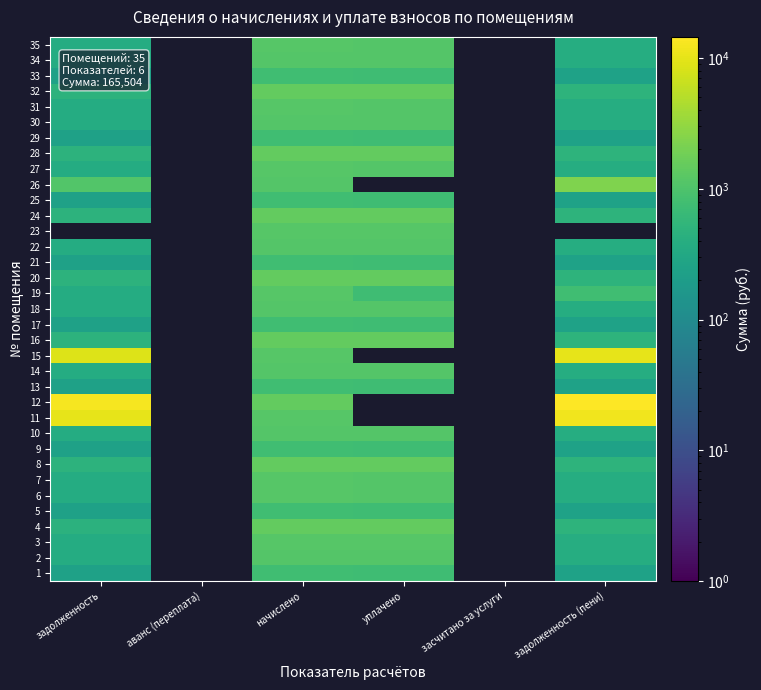

Where is 26 nearest to the value 1673?

начислено